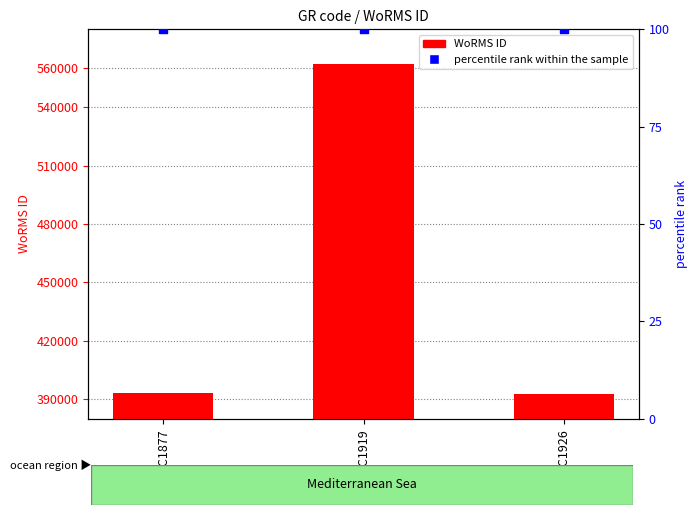

Which series contains the lowest Y value?

percentile rank within the sample